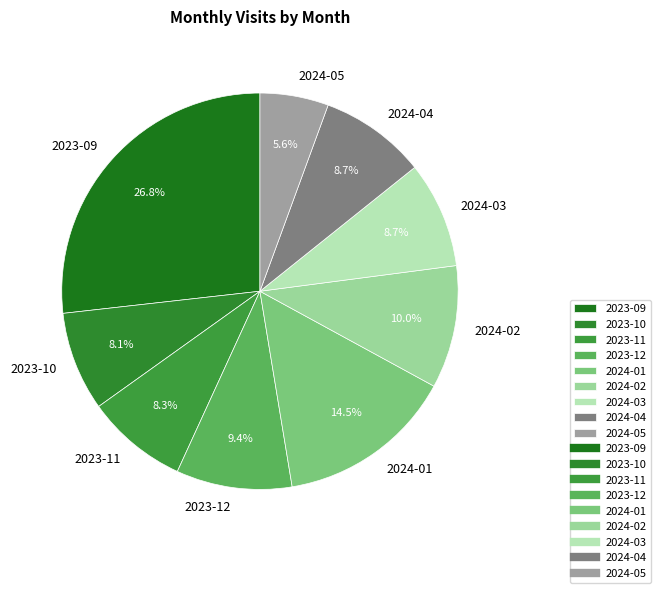

How many slices are in this pie chart?

9